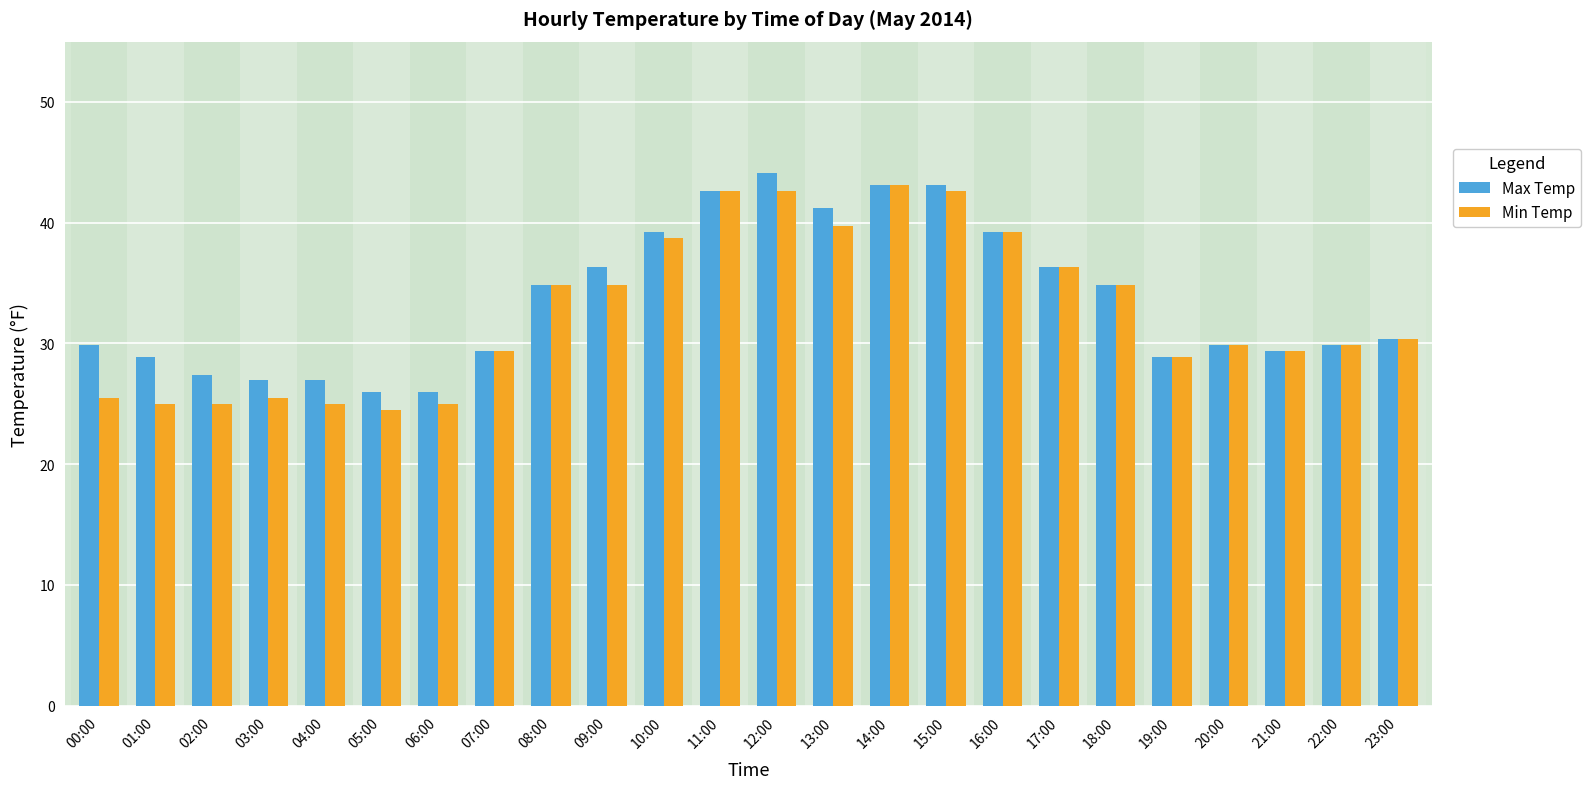

What is the smallest value displayed?

24.5